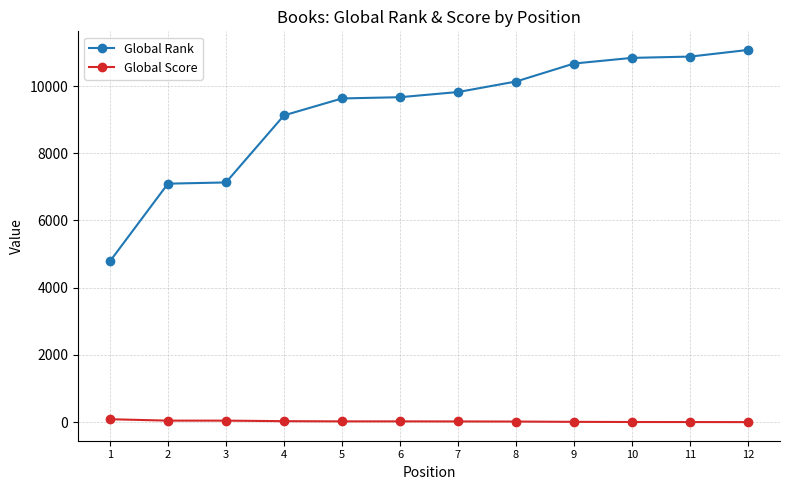

Which series has the largest range (max minus min)?

Global Rank